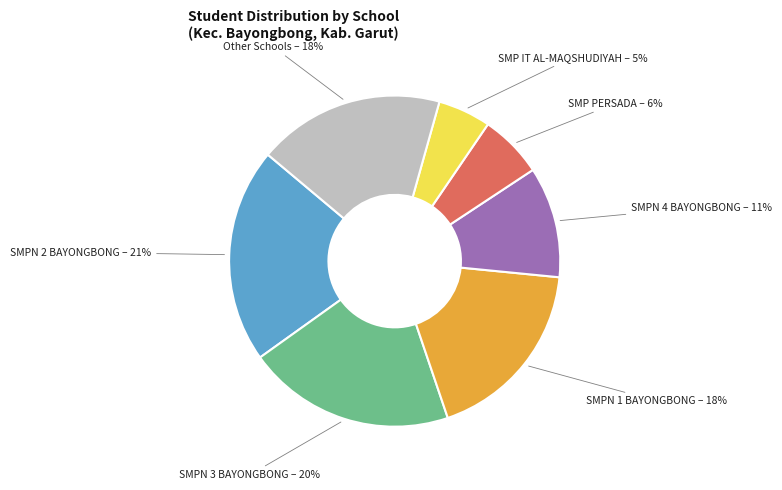

Does SMPN 4 BAYONGBONG account for over 50% of the chart?

No